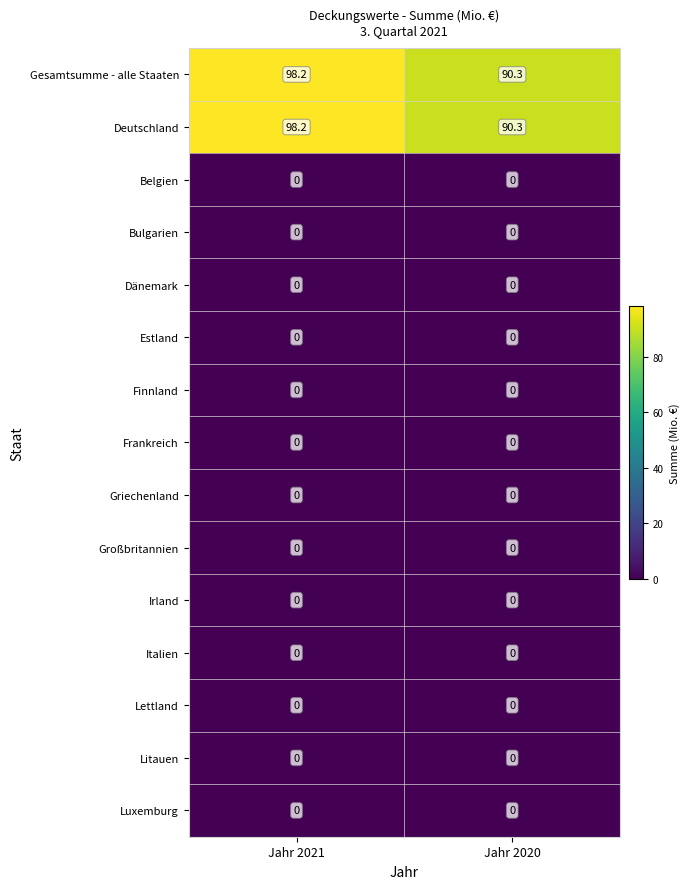

What is the spread (max minus min) of values at Jahr 2021?

98.2